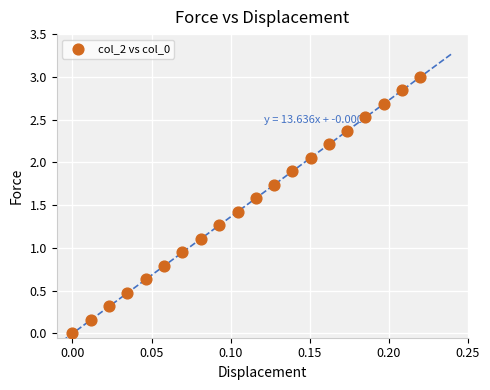

What is the range of Y values (max minus min)?

3.0